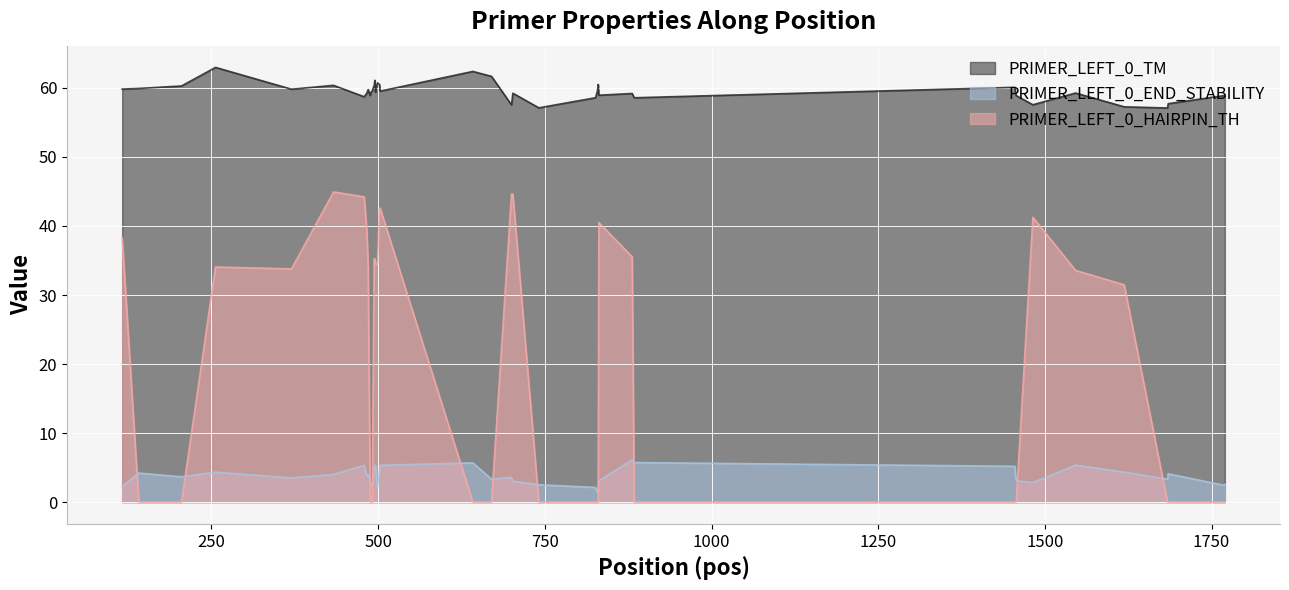

Rank the series by their average value, from highest to lowest.

PRIMER_LEFT_0_TM, PRIMER_LEFT_0_HAIRPIN_TH, PRIMER_LEFT_0_END_STABILITY